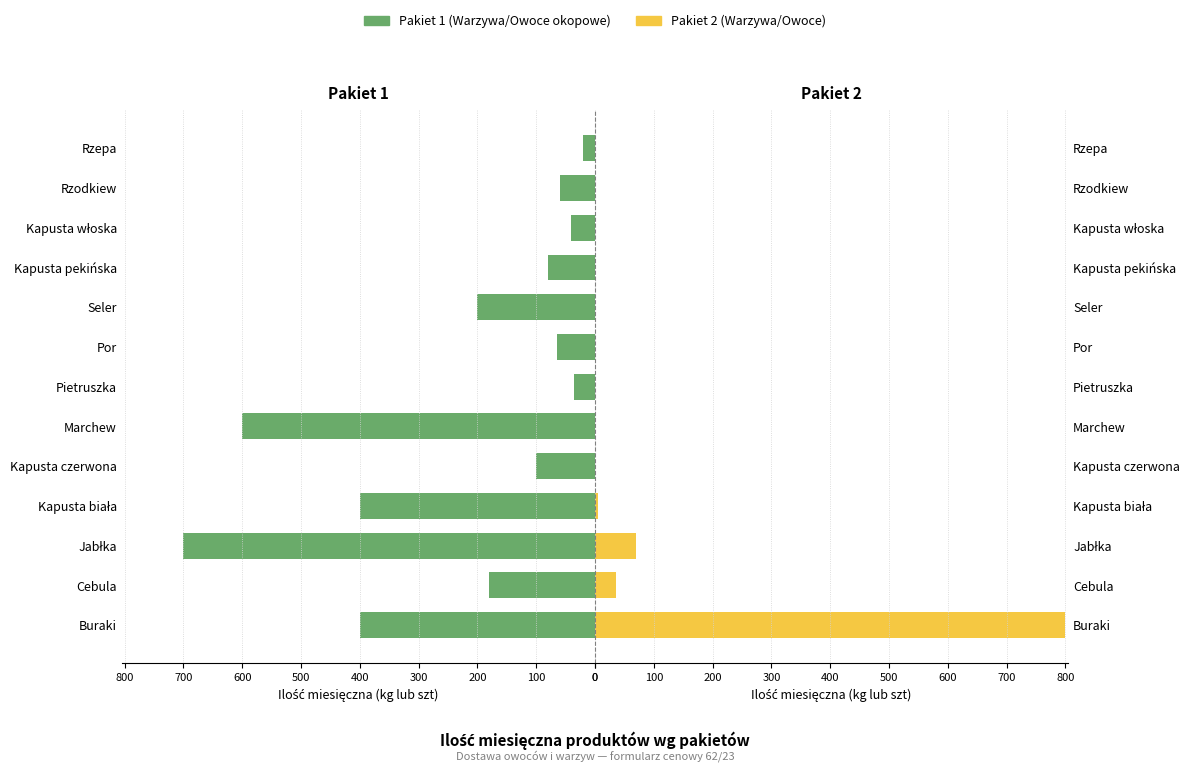

Between Kapusta biała and Rzodkiew, which series saw the biggest shift?

Pakiet 1 (Warzywa/Owoce okopowe)